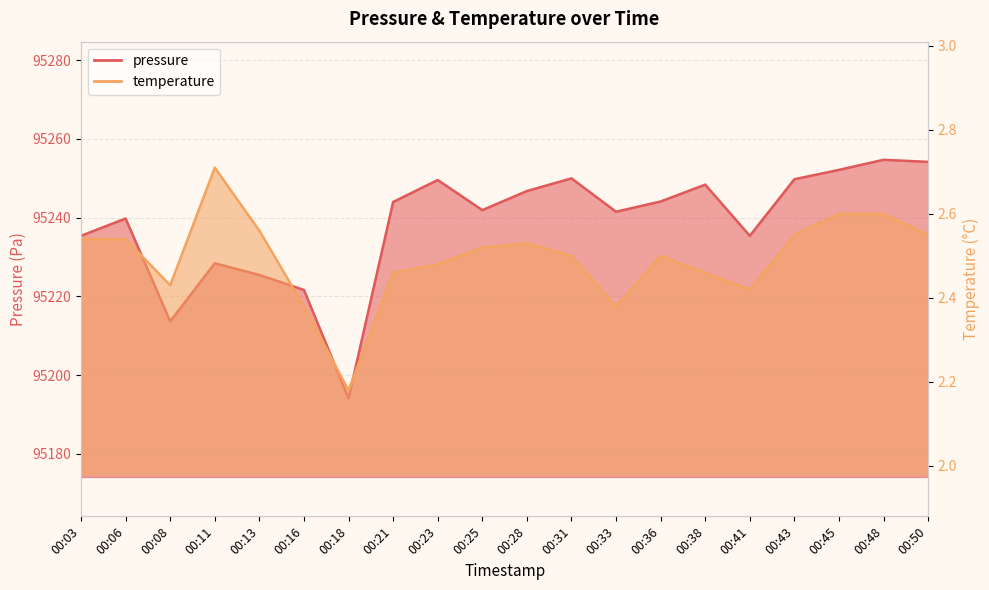

Which category has the highest value across all series?

00:48